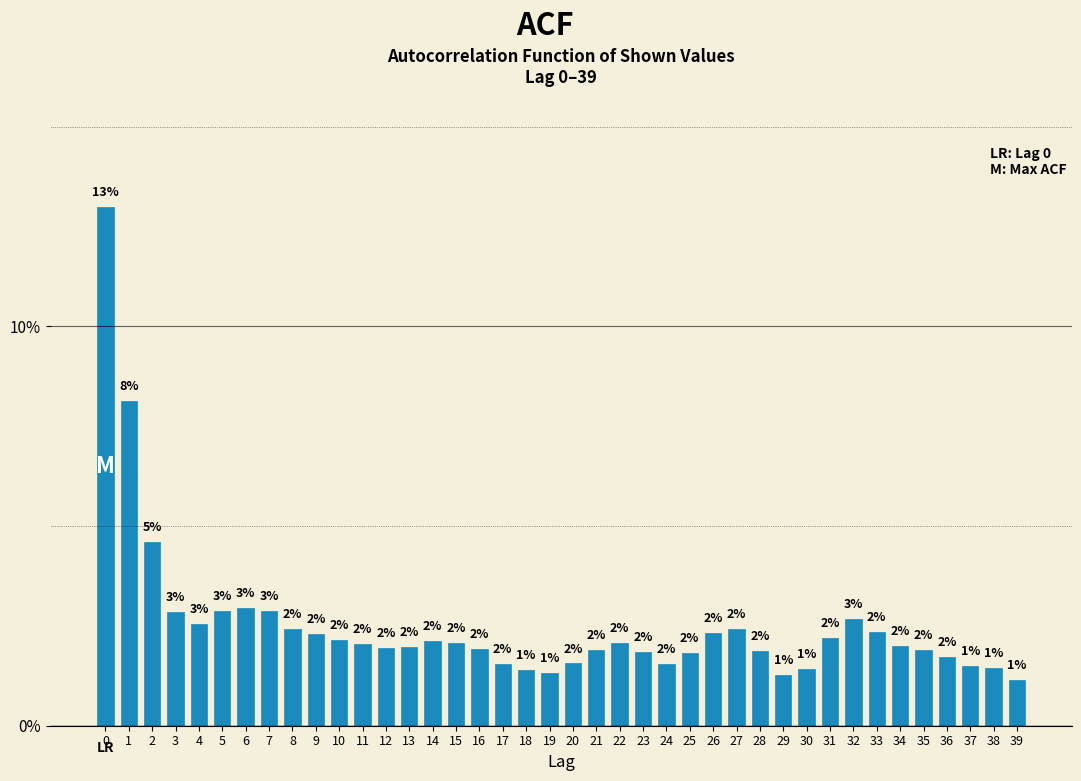

Are the bars horizontal?

No